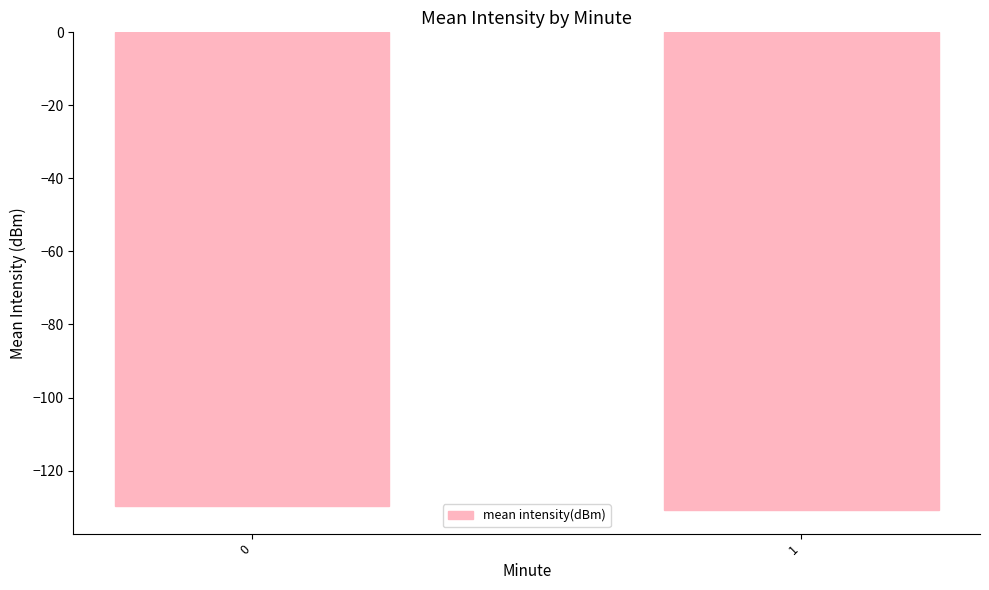

What is the value of the 2nd bar from the left?

-130.7